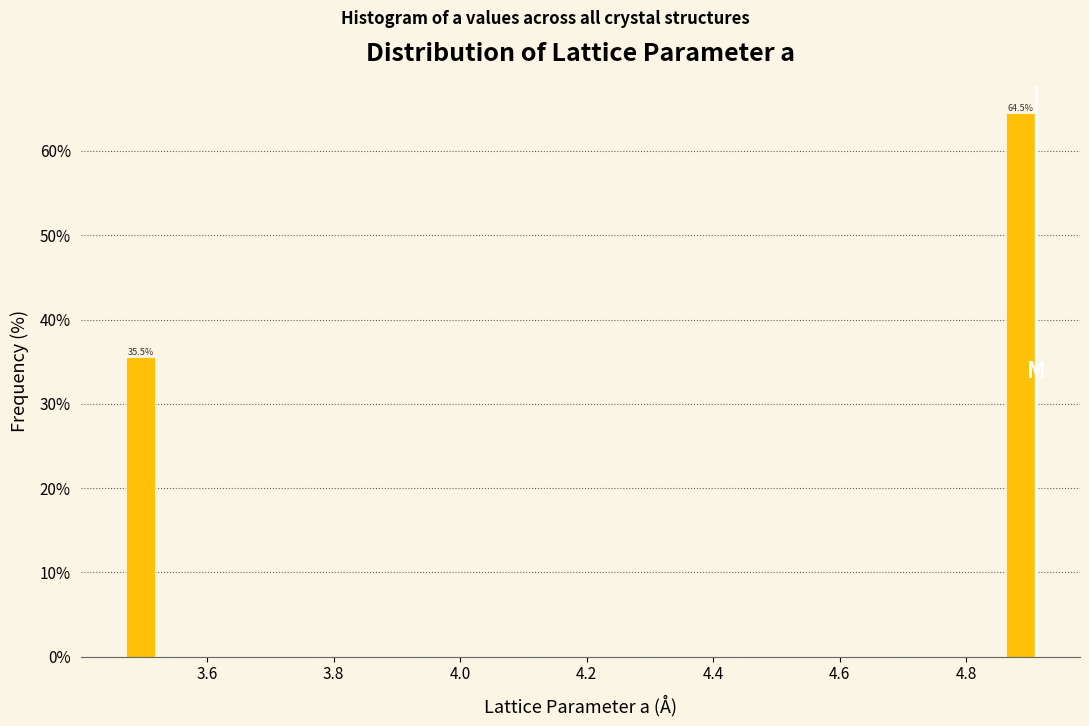

Read against the x-axis, roughly where is the centre of the tallest bar?

4.88